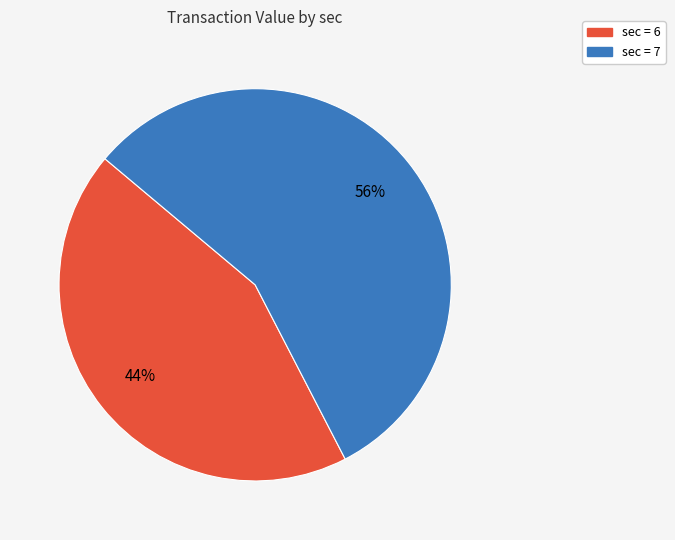

To the nearest percent, what is the average slice percentage?

50%